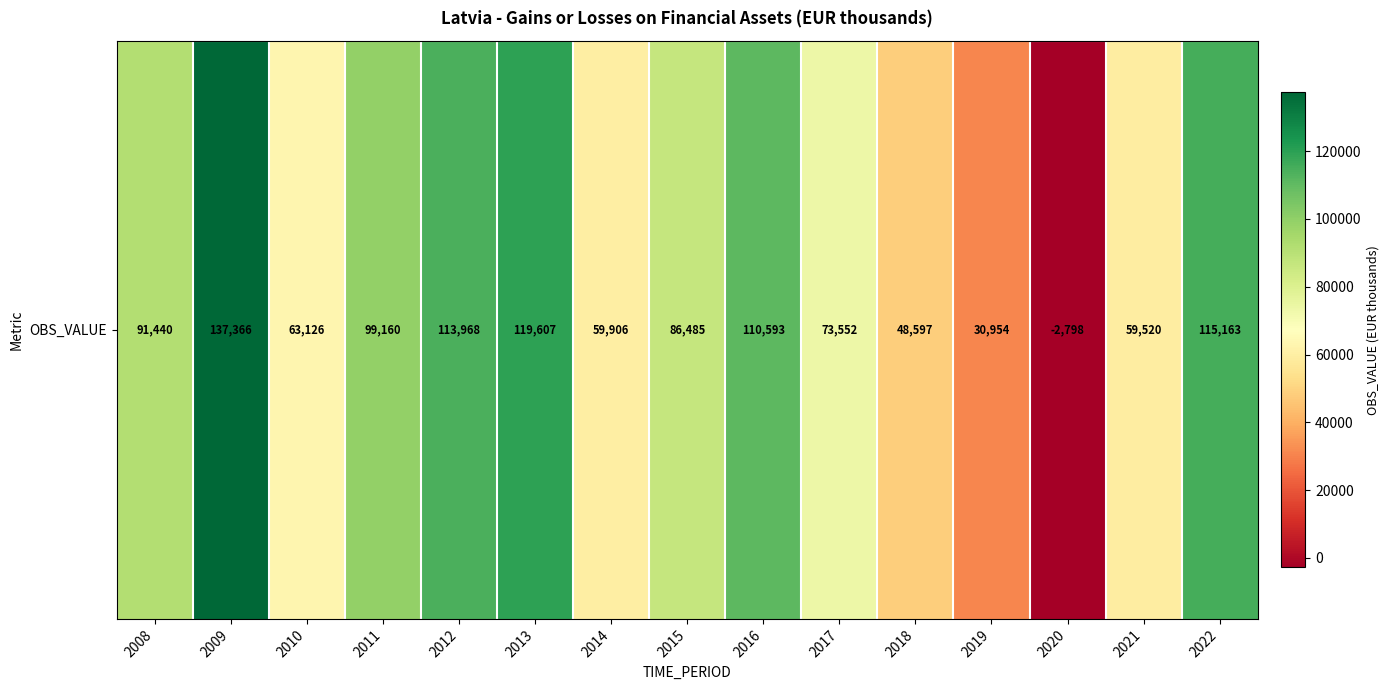

What is the minimum value shown in the chart?

-2798